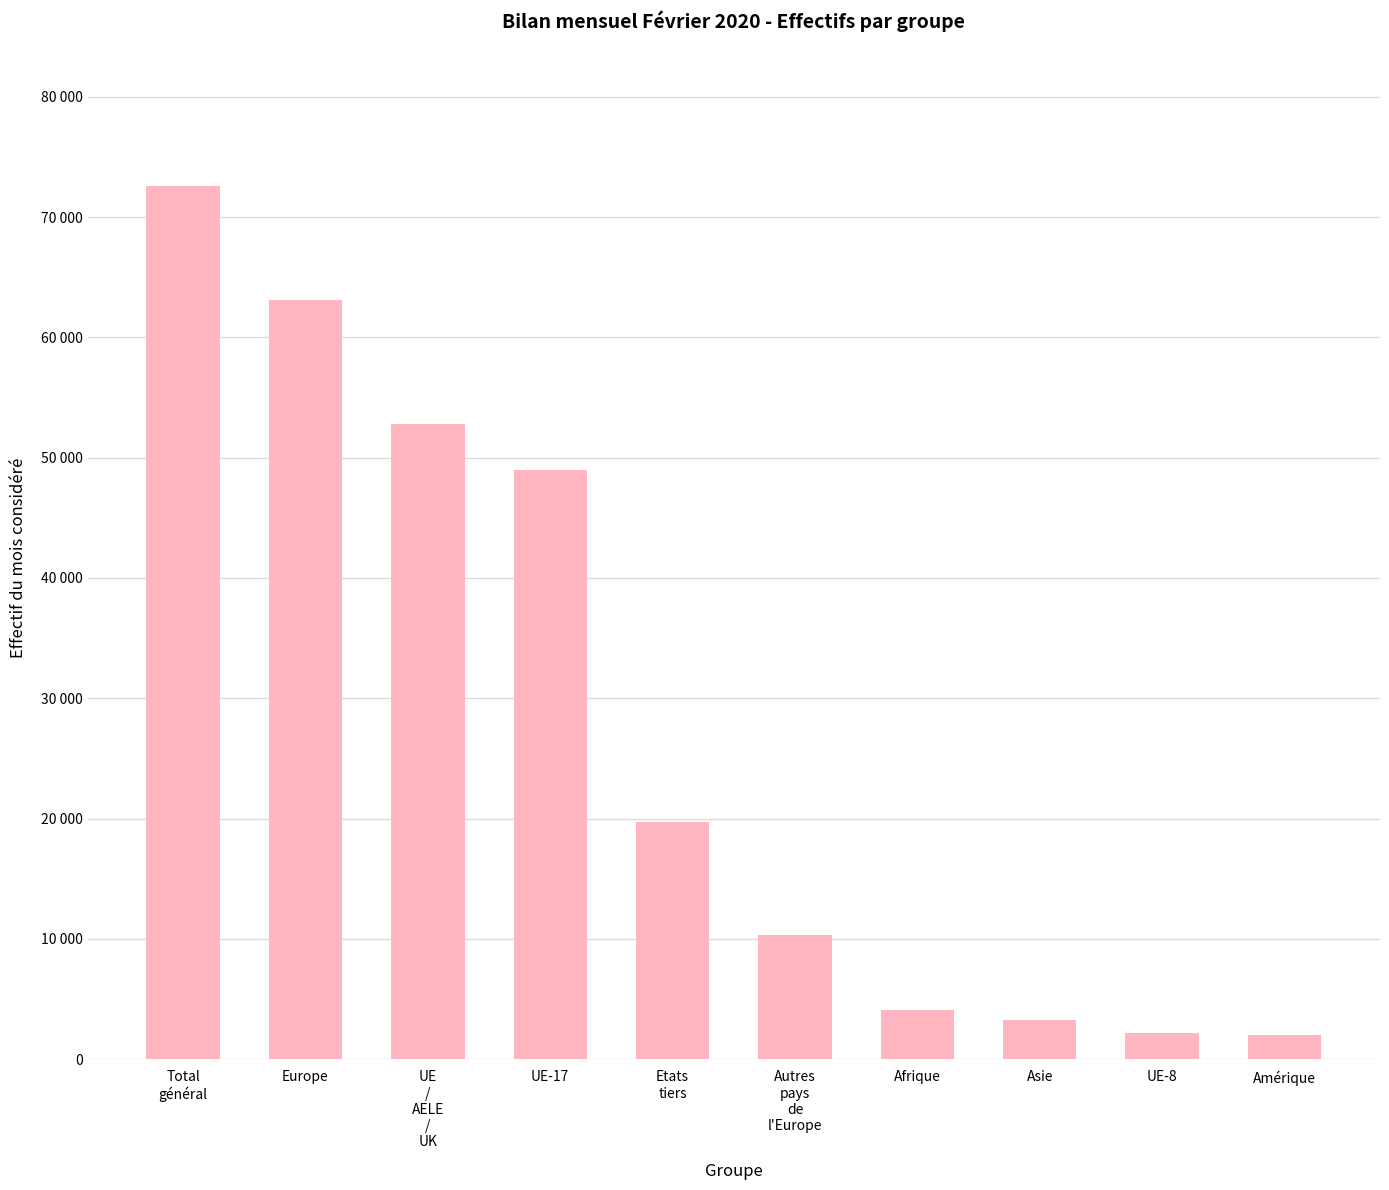

What is the difference between the values at Asie and Etats
tiers?

16488